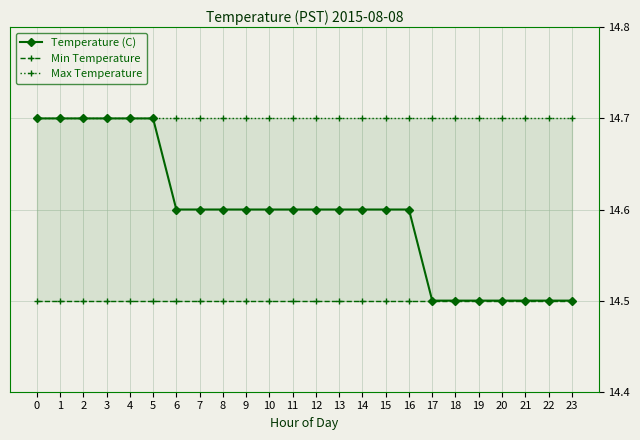

Which series has the largest range (max minus min)?

Temperature (C)